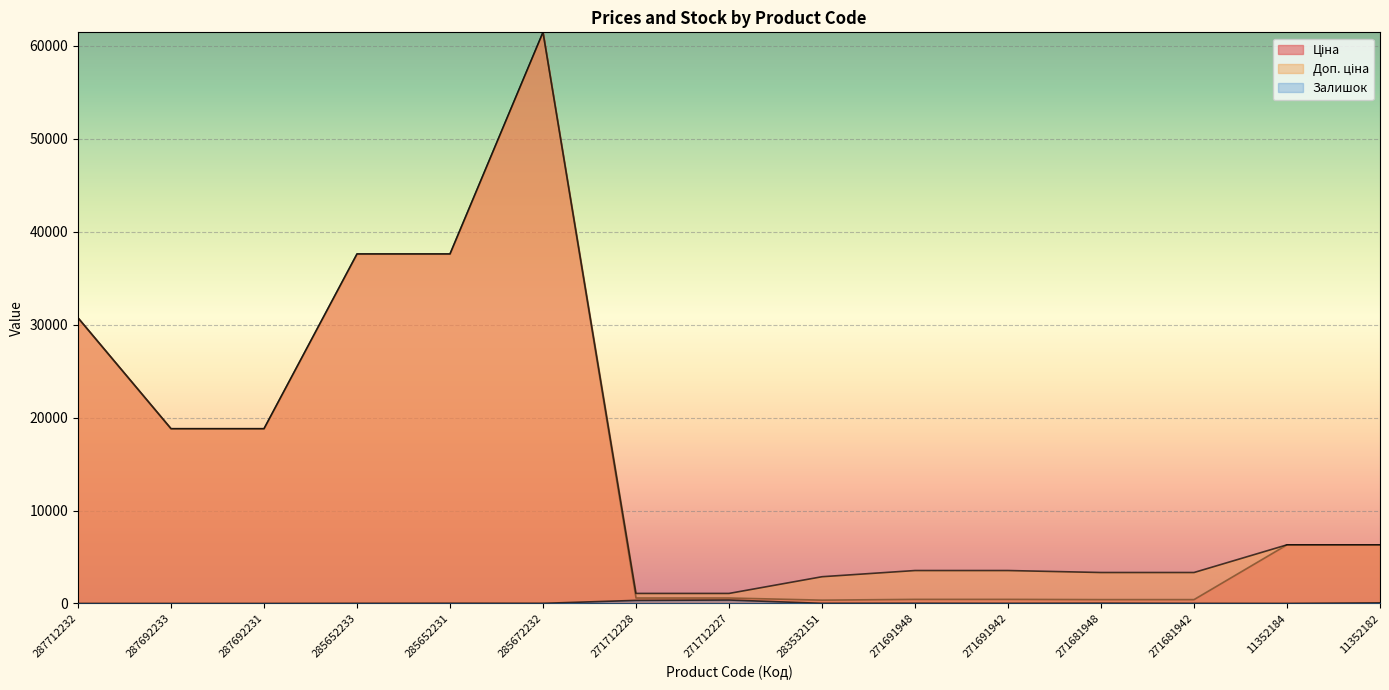

What position from the left is 11352182?

15